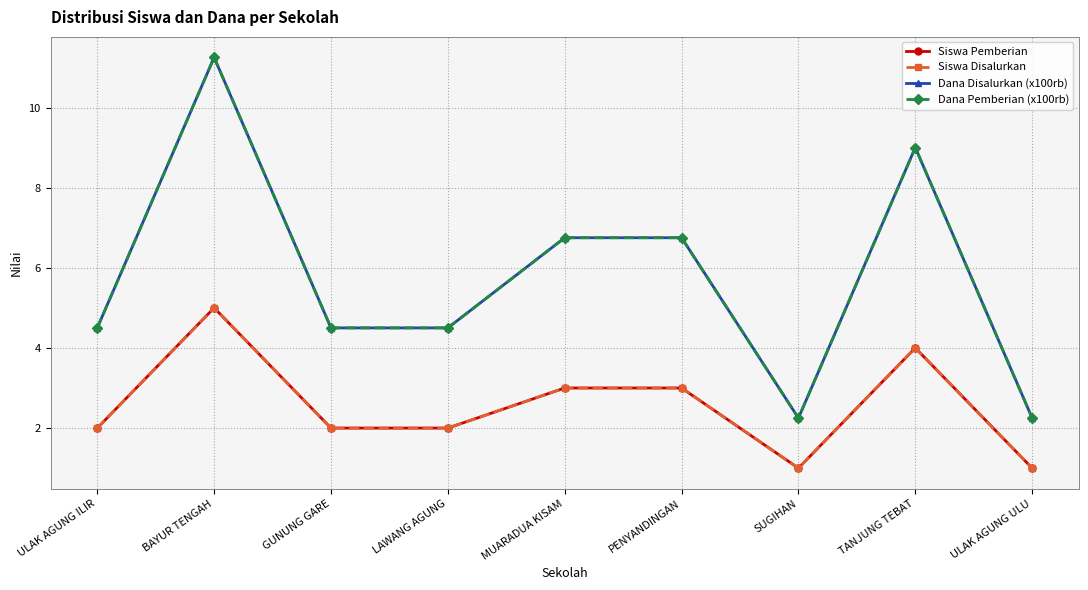

At which category does Siswa Disalurkan reach its first local peak?

BAYUR TENGAH